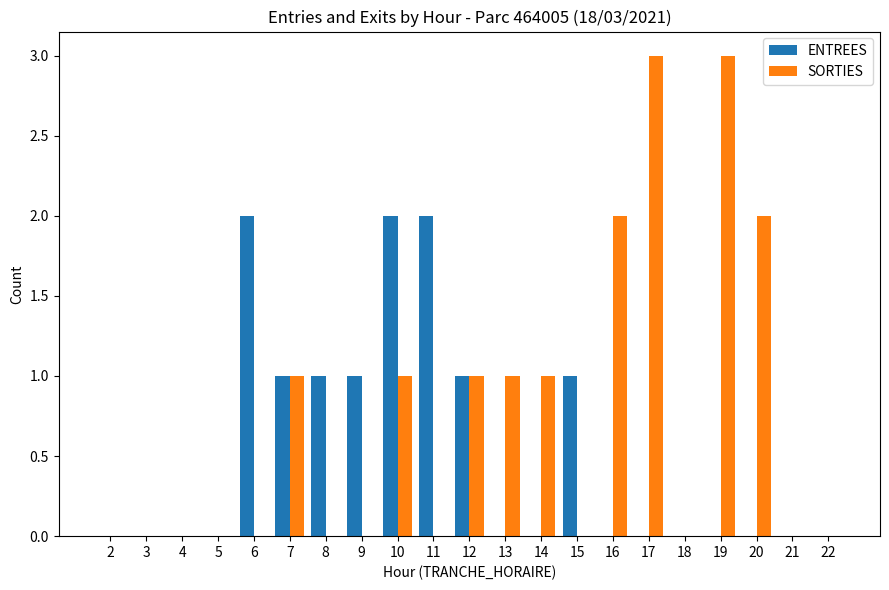

What is the spread (max minus min) of values at 16?

2